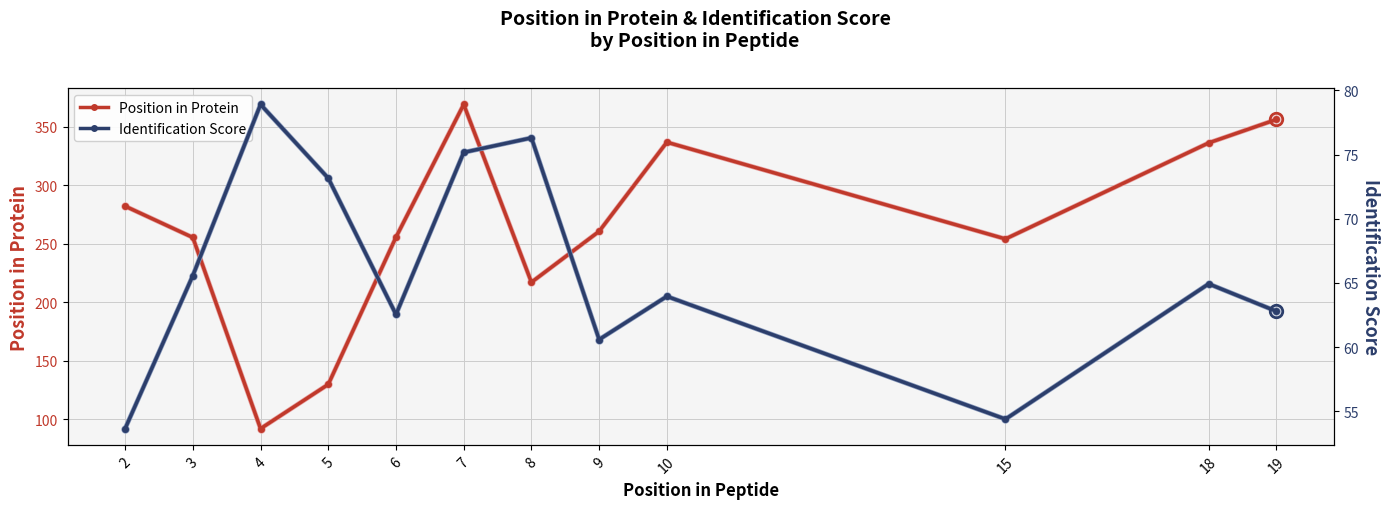

Is the value of Position in Protein (light) at 3 greater than the value of Position in Protein at 6?

No